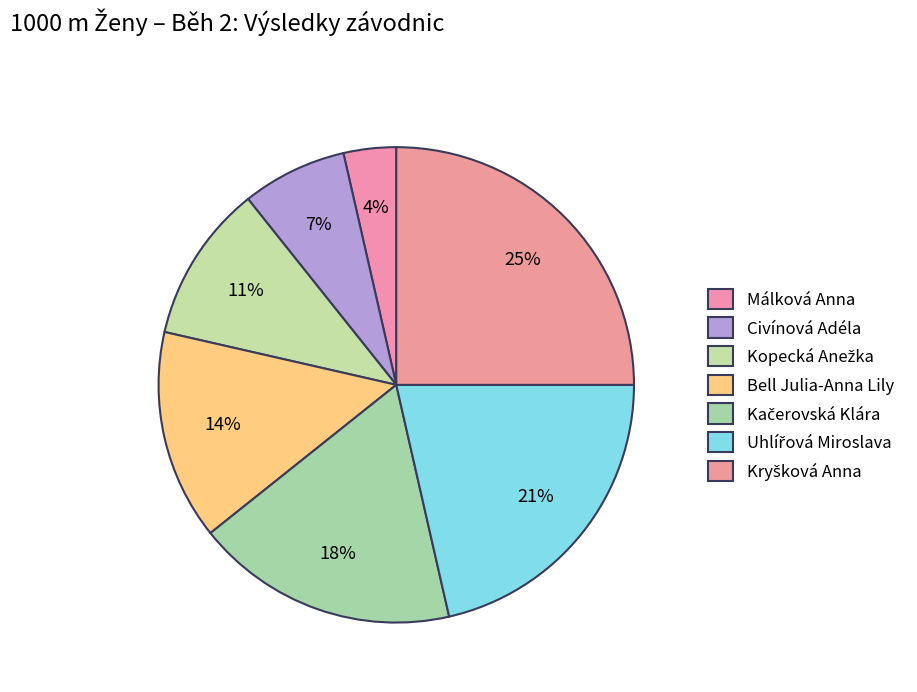

Approximately how many times larger is the value at Málková Anna compared to Bell Julia-Anna Lily?

0.2